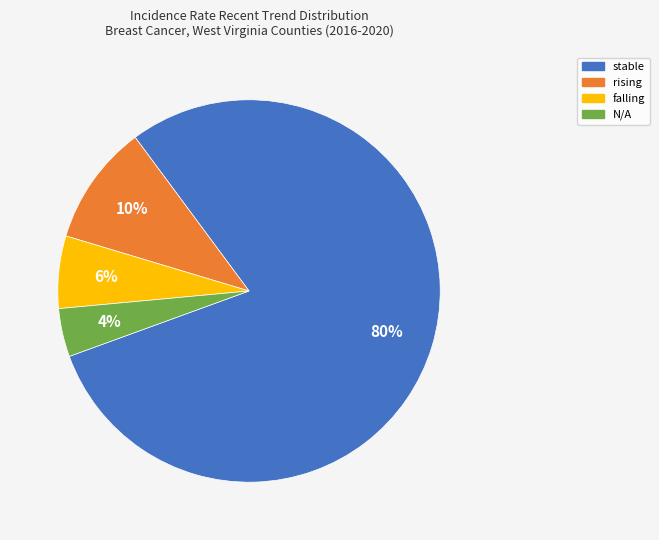

Rank the categories by value from highest to lowest.

stable, rising, falling, N/A